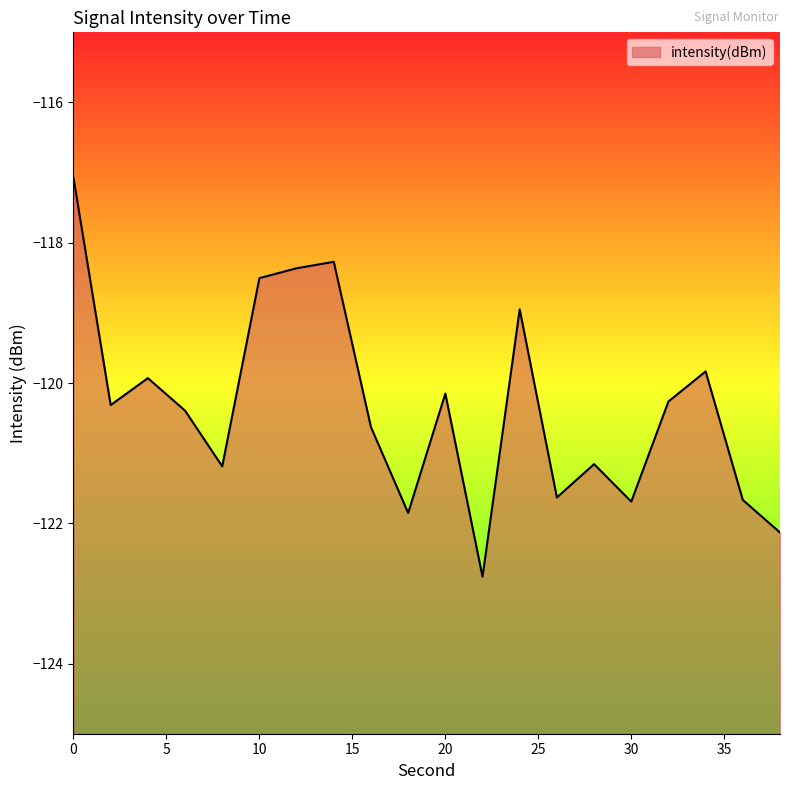

Where is the first local minimum?

2